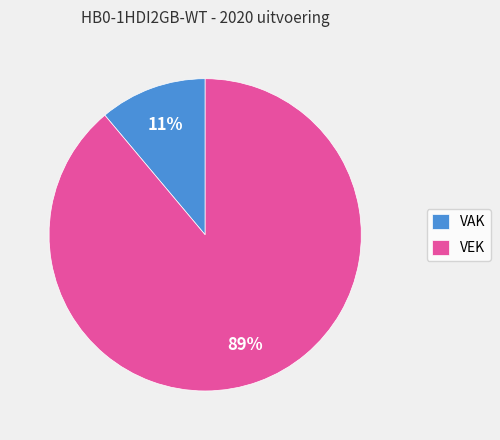

Rank the categories by value from lowest to highest.

VAK, VEK